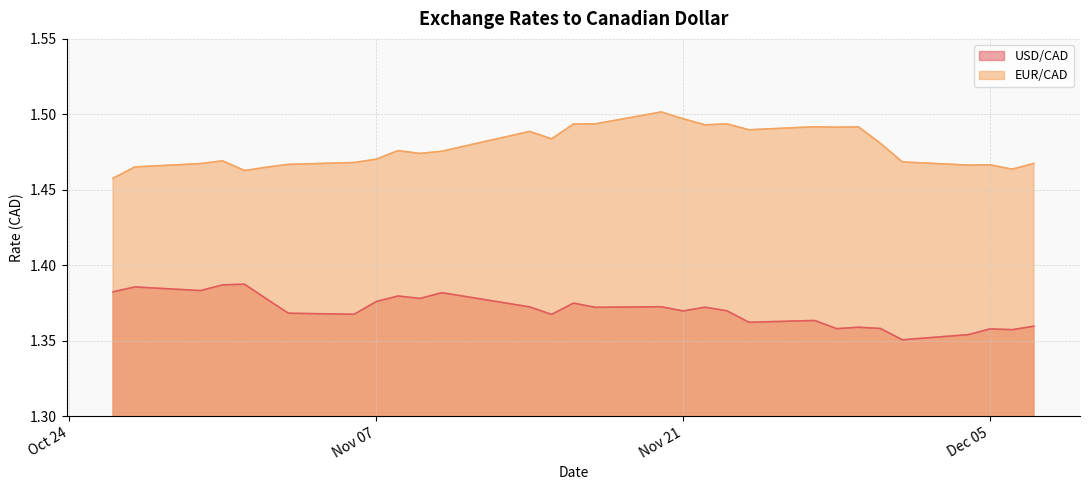

True or false: USD/CAD and EUR/CAD cross at least once.

False